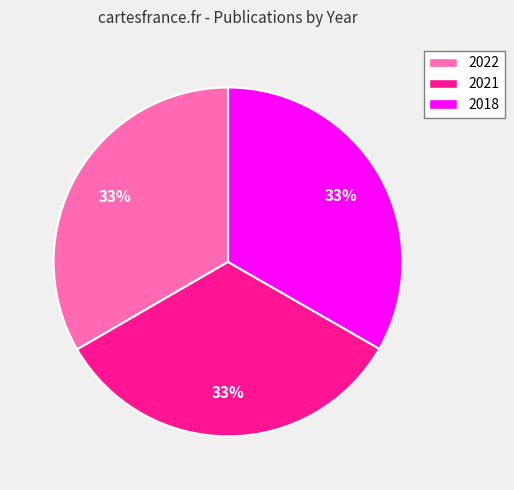

Approximately how many times larger is the value at 2021 compared to 2018?

1.0